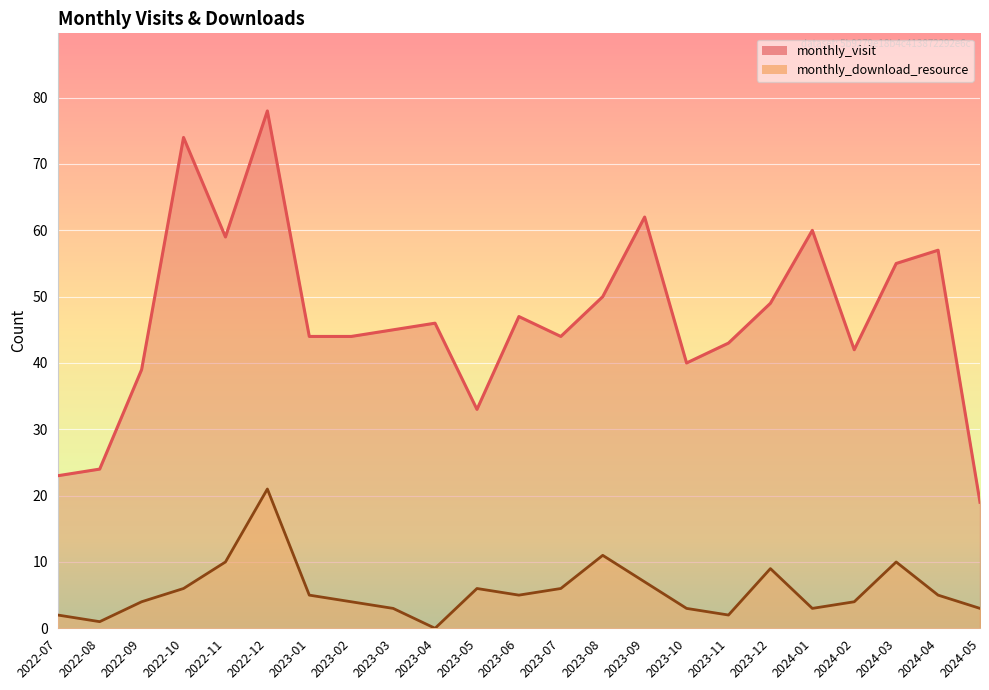

Reading left to right, transcribe all the data shown in this chart.

monthly_visit: 2022-07=23	2022-08=24	2022-09=39	2022-10=74	2022-11=59	2022-12=78	2023-01=44	2023-02=44	2023-03=45	2023-04=46	2023-05=33	2023-06=47	2023-07=44	2023-08=50	2023-09=62	2023-10=40	2023-11=43	2023-12=49	2024-01=60	2024-02=42	2024-03=55	2024-04=57	2024-05=19
monthly_download_resource: 2022-07=2	2022-08=1	2022-09=4	2022-10=6	2022-11=10	2022-12=21	2023-01=5	2023-02=4	2023-03=3	2023-04=0	2023-05=6	2023-06=5	2023-07=6	2023-08=11	2023-09=7	2023-10=3	2023-11=2	2023-12=9	2024-01=3	2024-02=4	2024-03=10	2024-04=5	2024-05=3